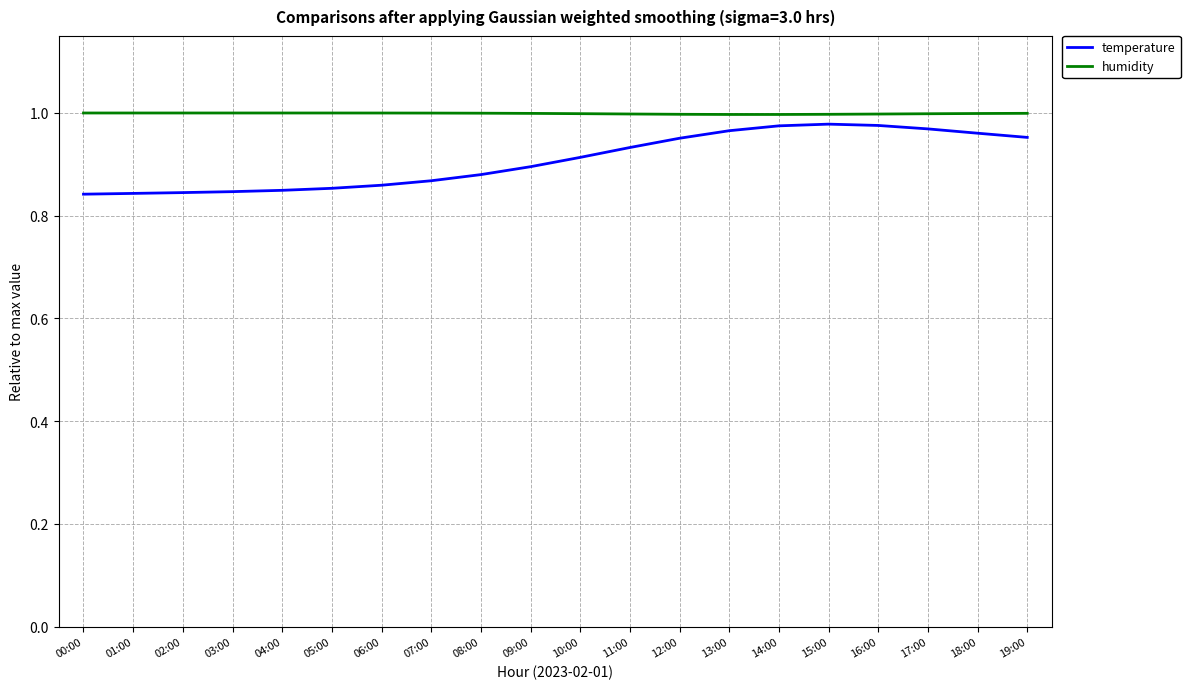

Which series has the largest total across all categories?

humidity